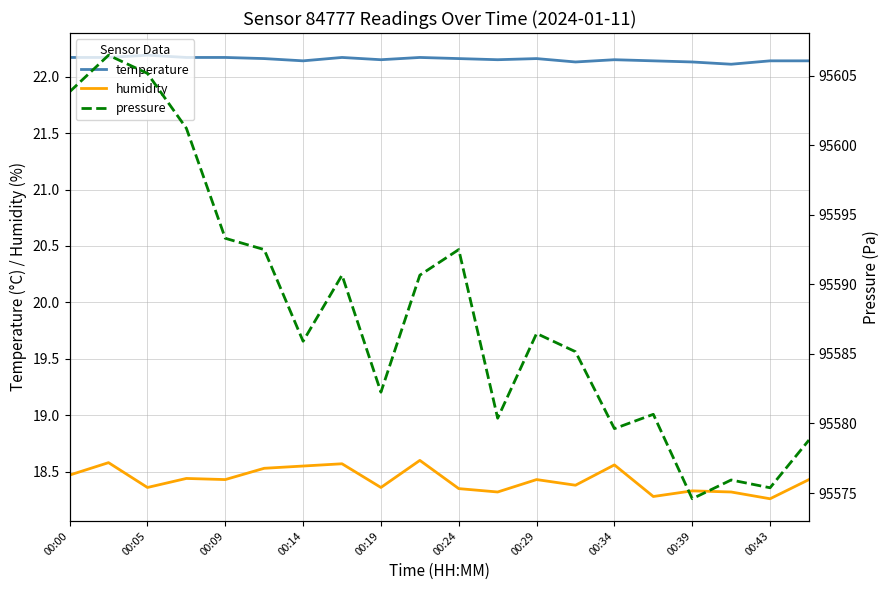

What is the highest value of the temperature series?

22.2